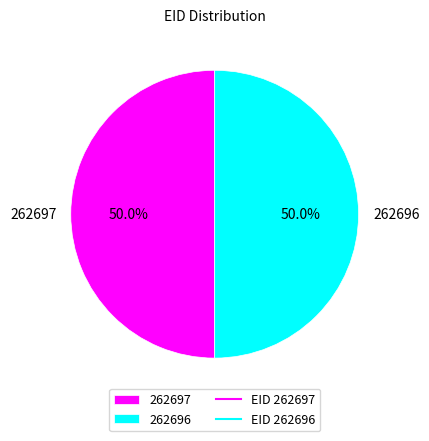

Approximately how many times larger is the value at 262696 compared to 262697?

1.0